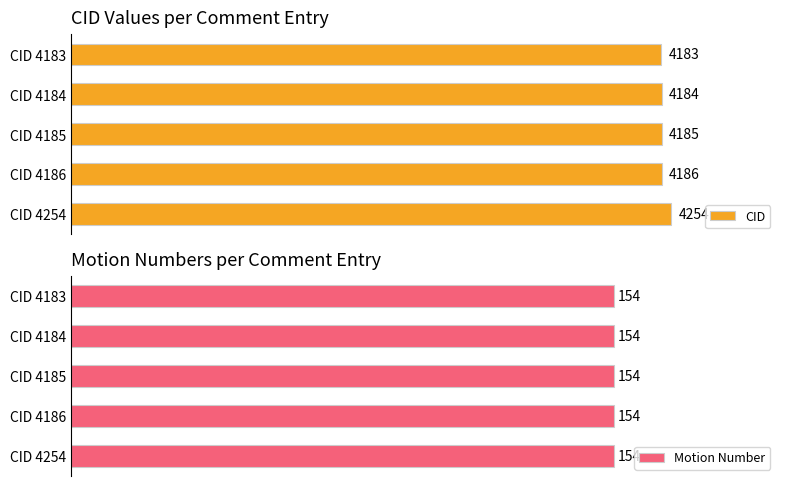

Between CID 4185 and CID 4186, which is larger?

CID 4186